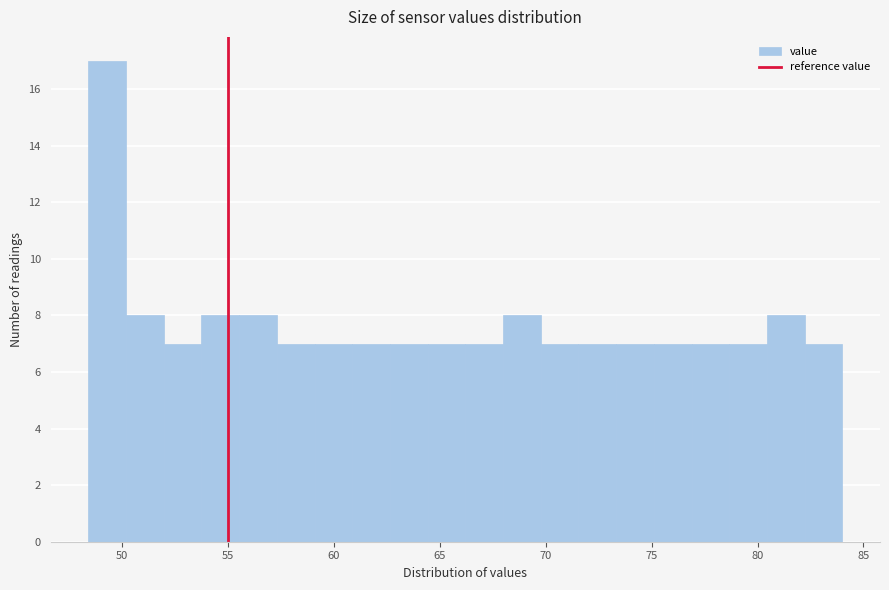

Read against the x-axis, roughly where is the centre of the tallest bar?

49.5